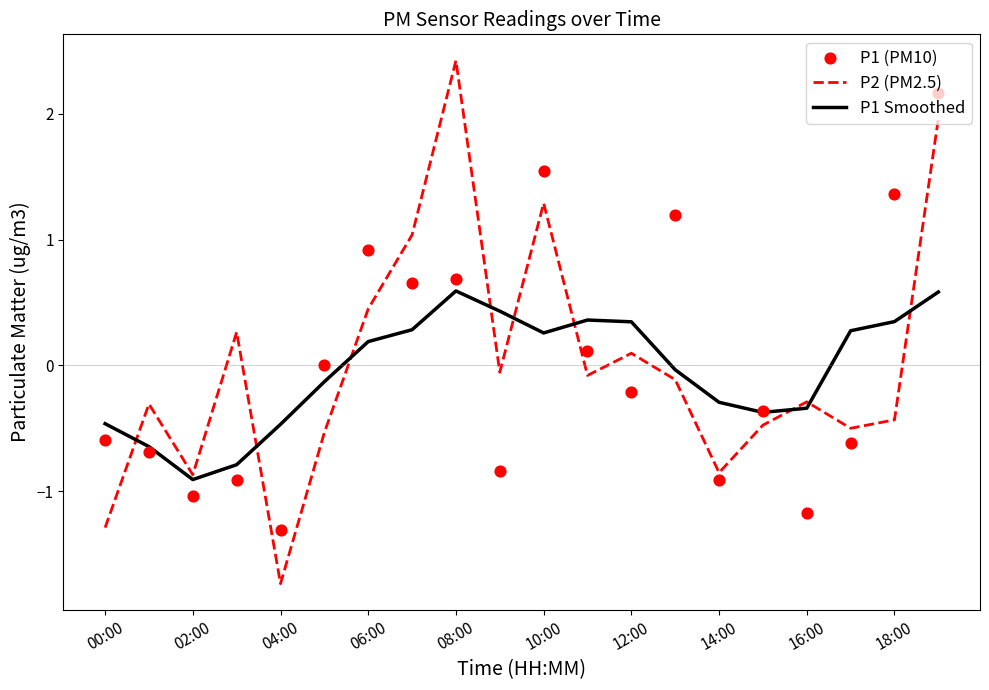

What are all the series names shown in the legend?

P2 (PM2.5), P1 Smoothed, P1 (PM10)